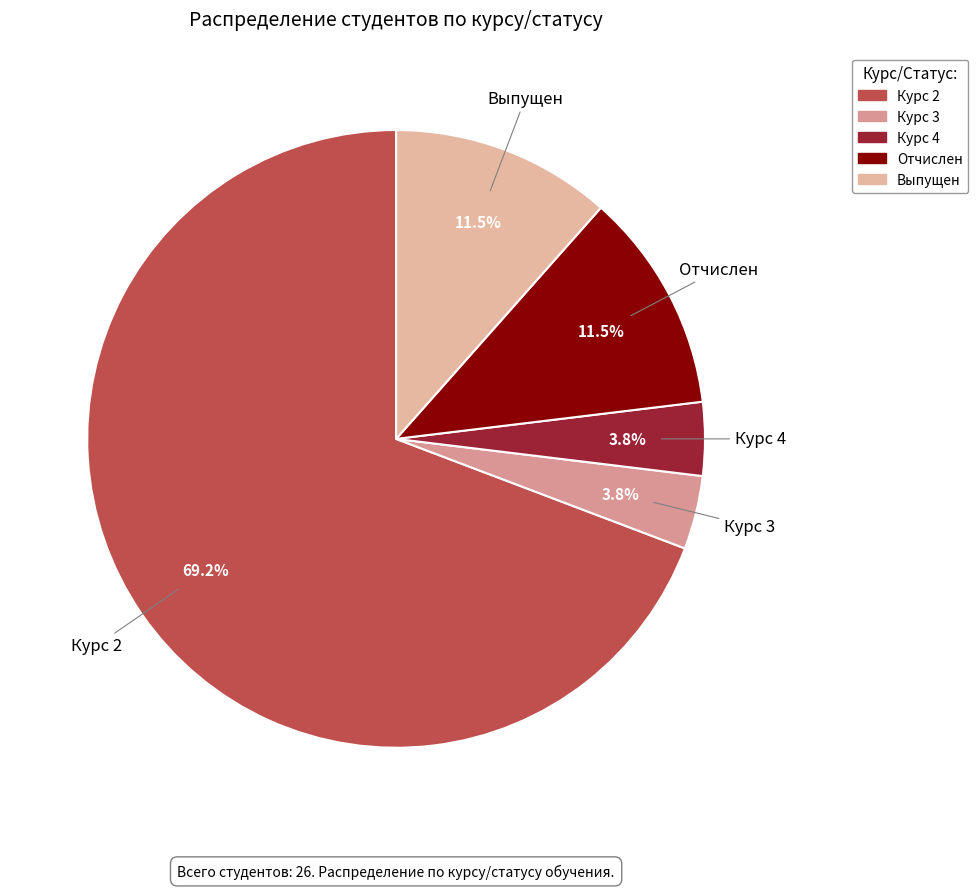

Which slice represents more than half of the pie?

2